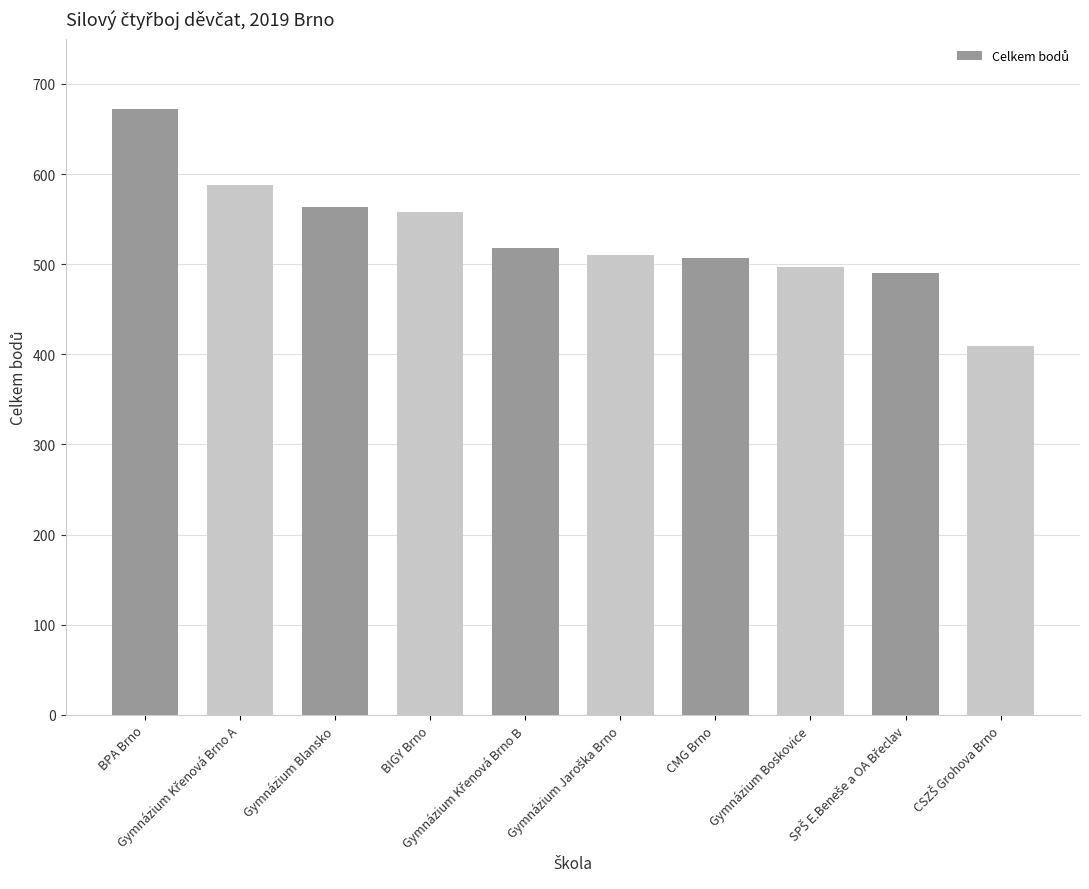

What is the value of the 2nd bar from the left?

588